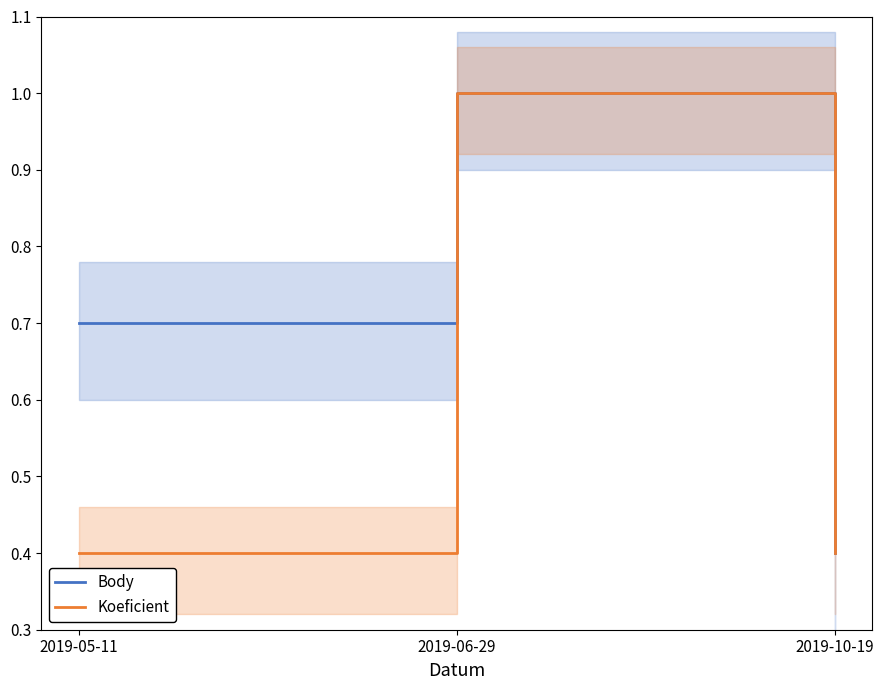

At how many categories does at least one series exceed 0?

3